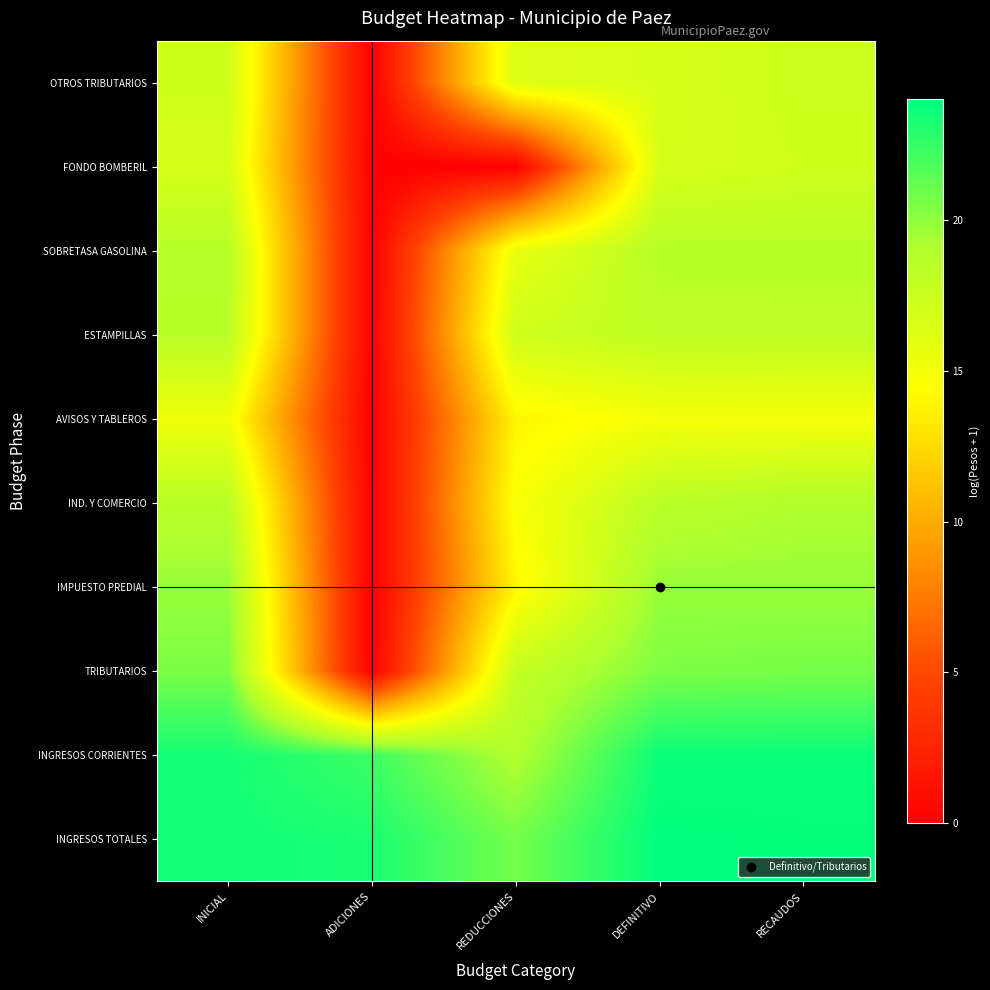

What is the difference between the highest and lowest values at RECAUDOS?

9.0